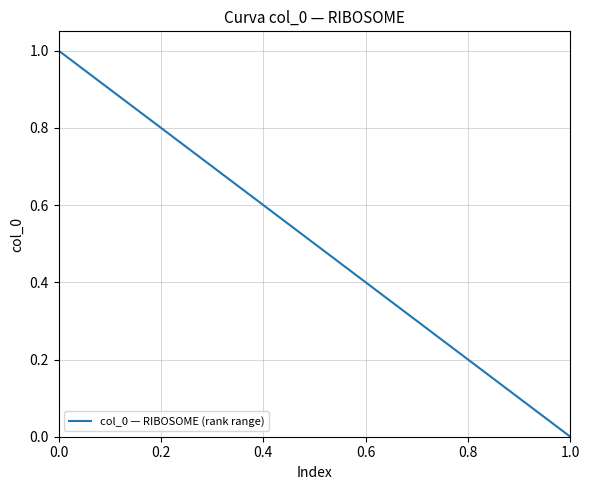

What is the maximum value shown in the chart?

1.0